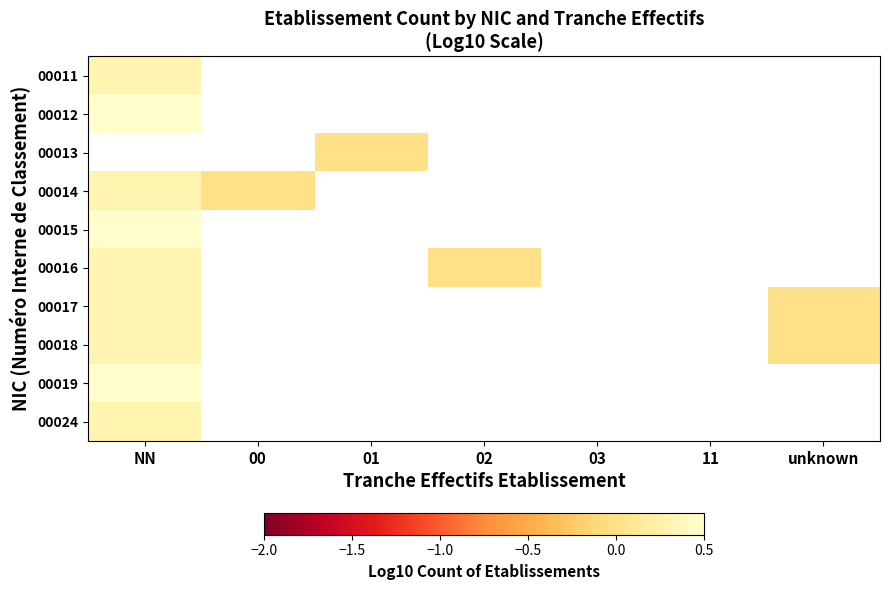

Which label corresponds to the largest value in the chart?

NN